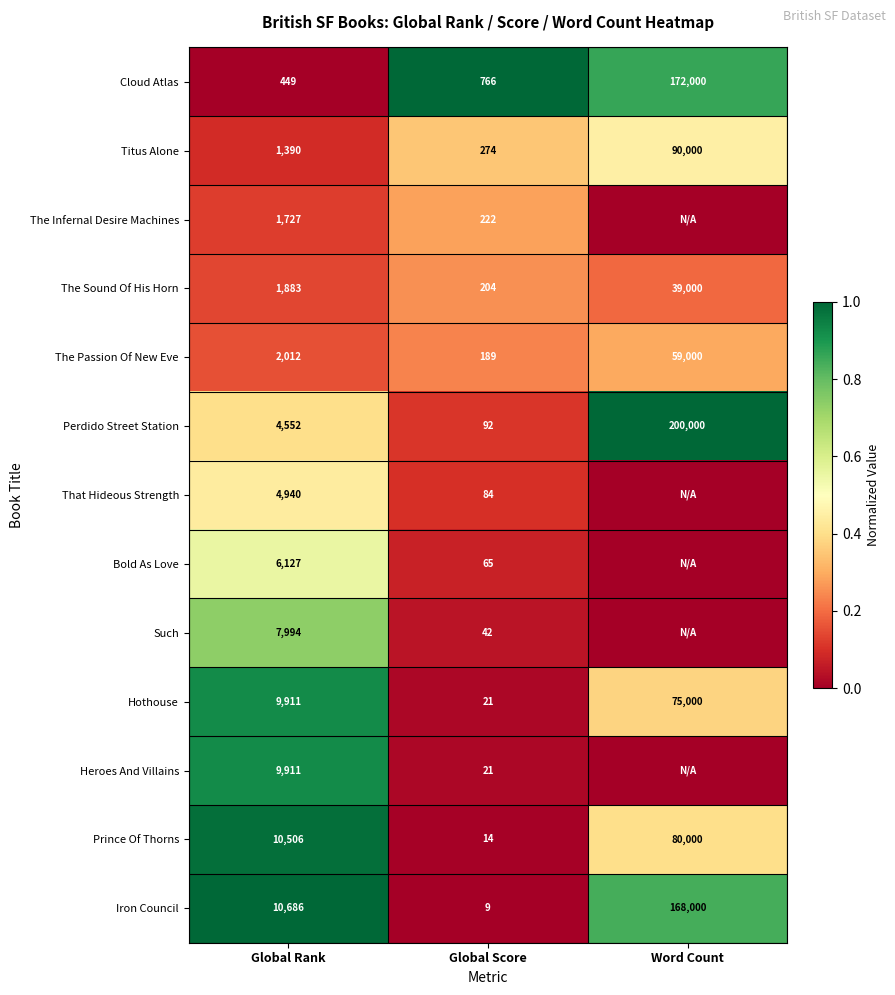

What is the average value of the Prince Of Thorns series?

30173